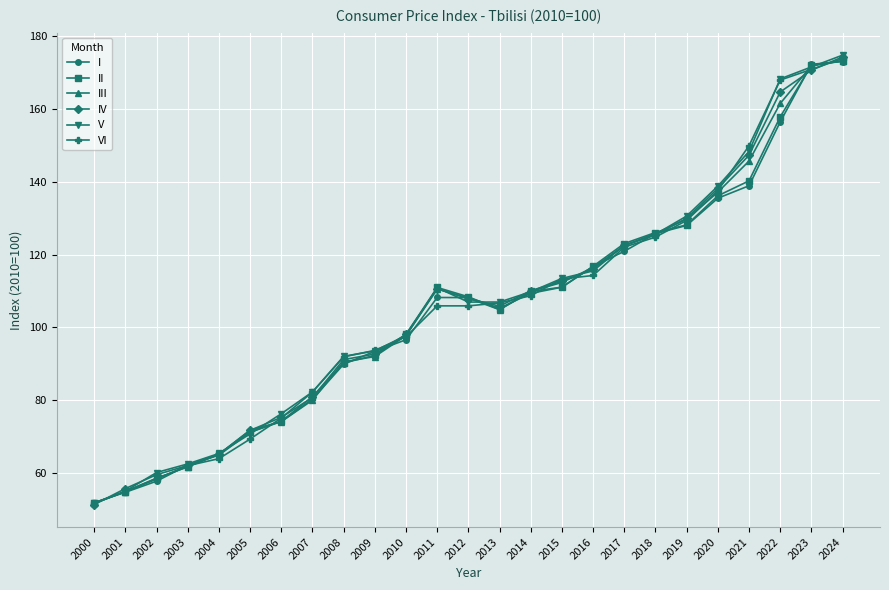

Is the value of V at 2003 greater than the value of IV at 2013?

No